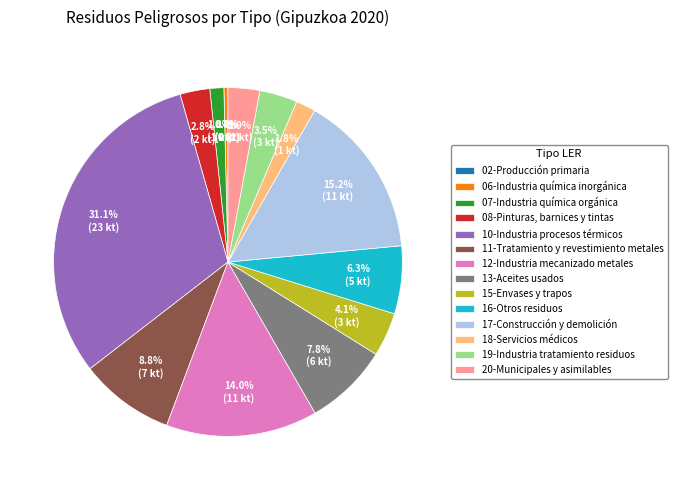

Between 10-Industria procesos térmicos and 16-Otros residuos, which is larger?

10-Industria procesos térmicos